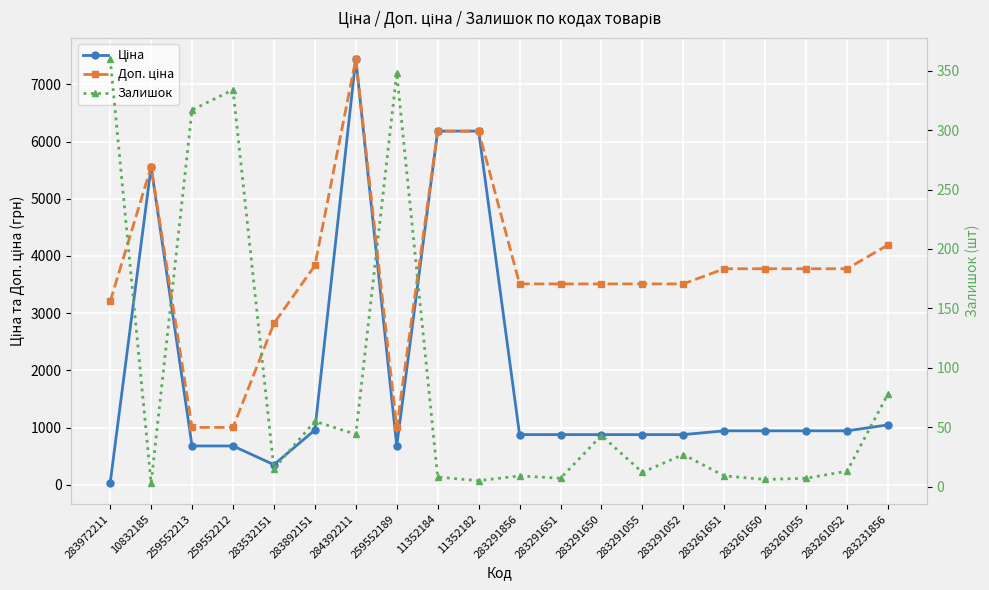

At which label is Доп. ціна closest to 4224?

283231856